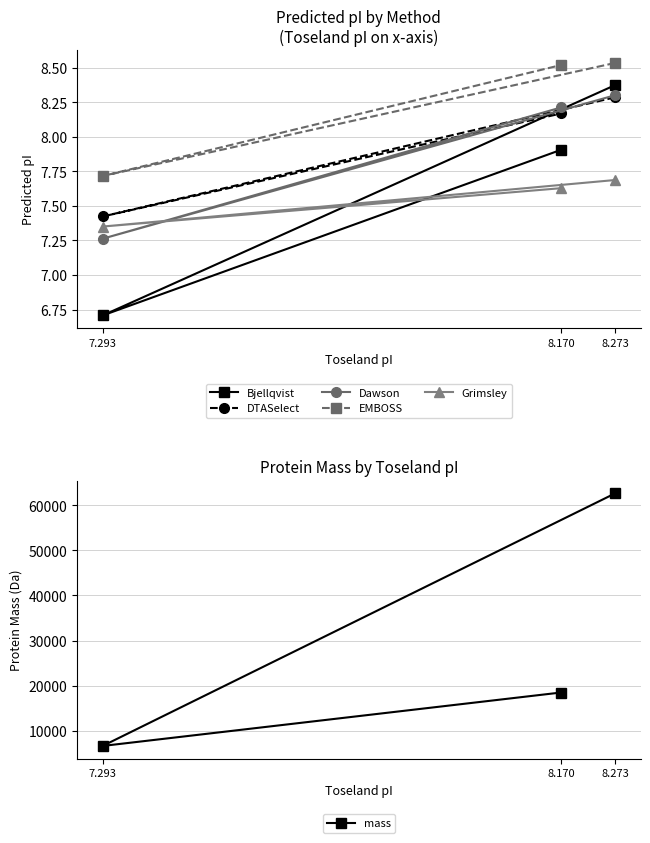

Which category has the highest value in the DTASelect series?

8.273